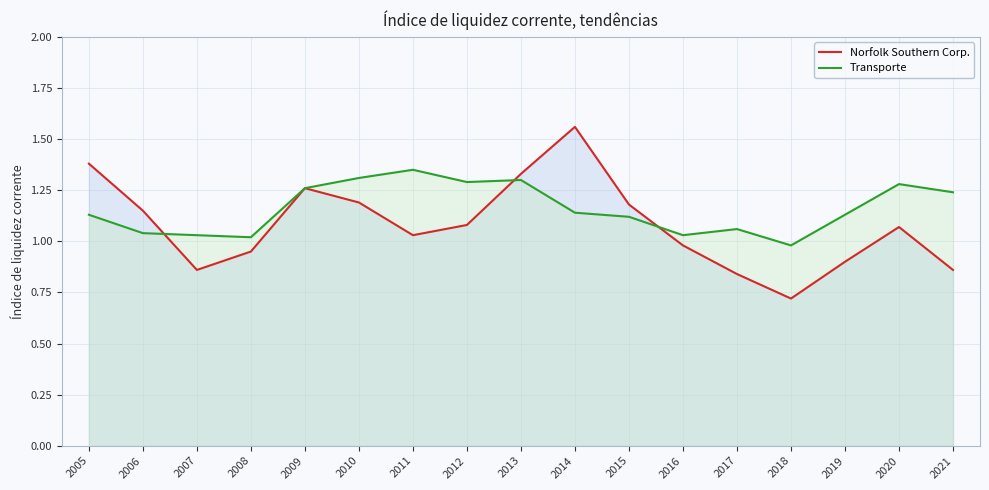

What is the minimum value shown in the chart?

0.7